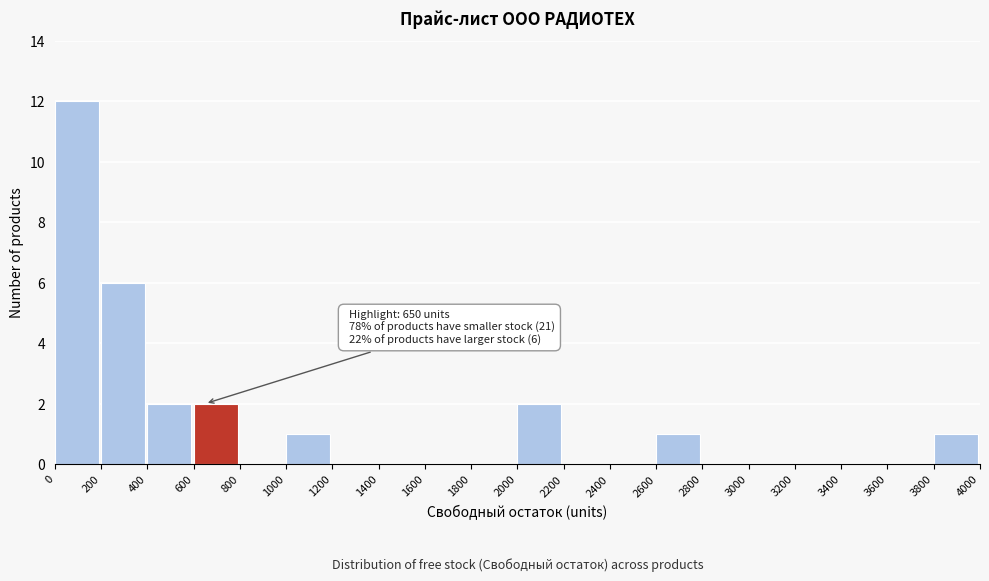

Over which range of the x-axis is the bar tallest?

0 to 200